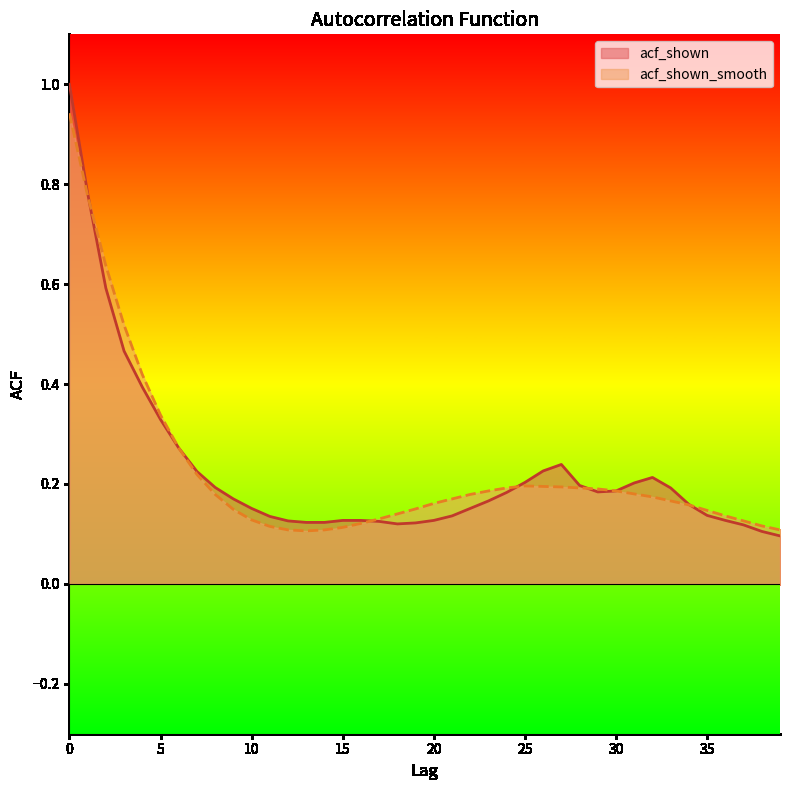

How many lines are shown in the chart?

2